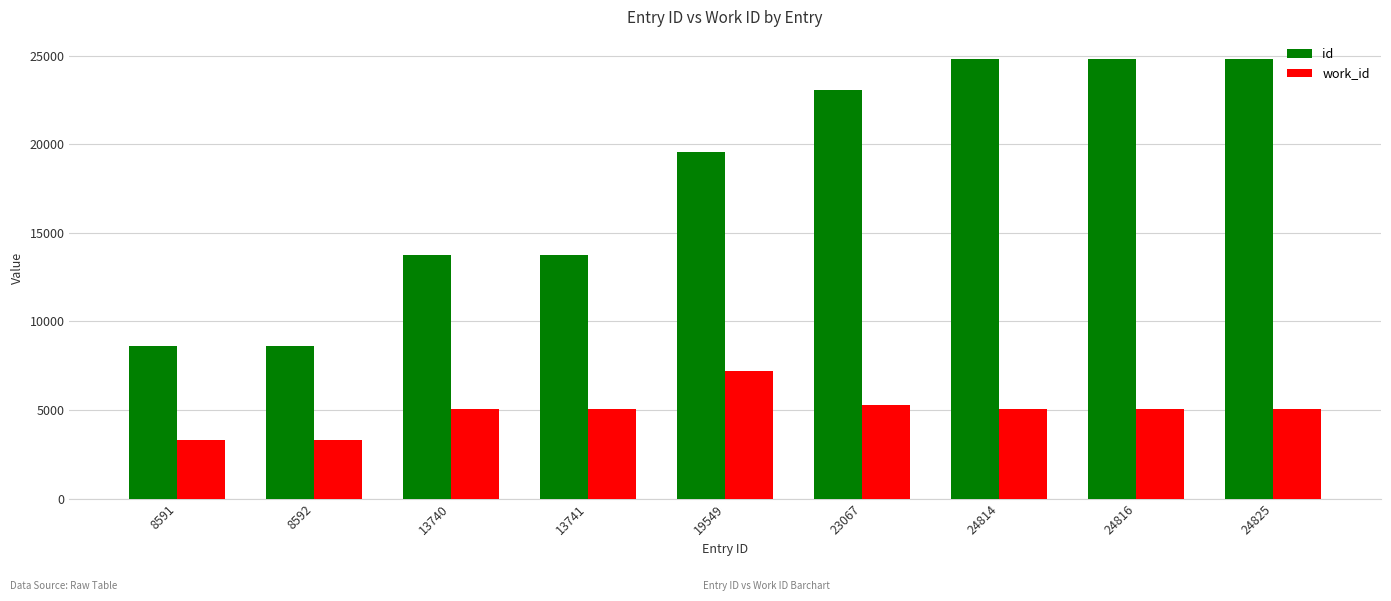

Is the value of id at 8592 greater than the value of work_id at 8592?

Yes